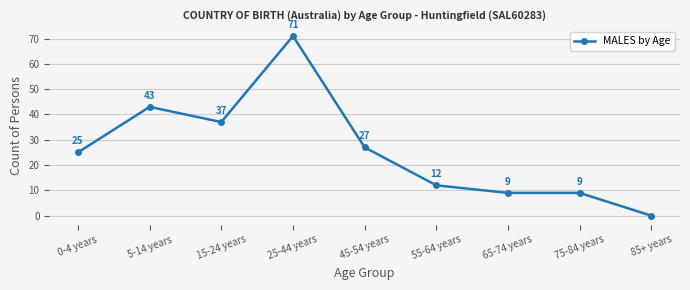

Does the chart display data point markers on the line(s)?

Yes